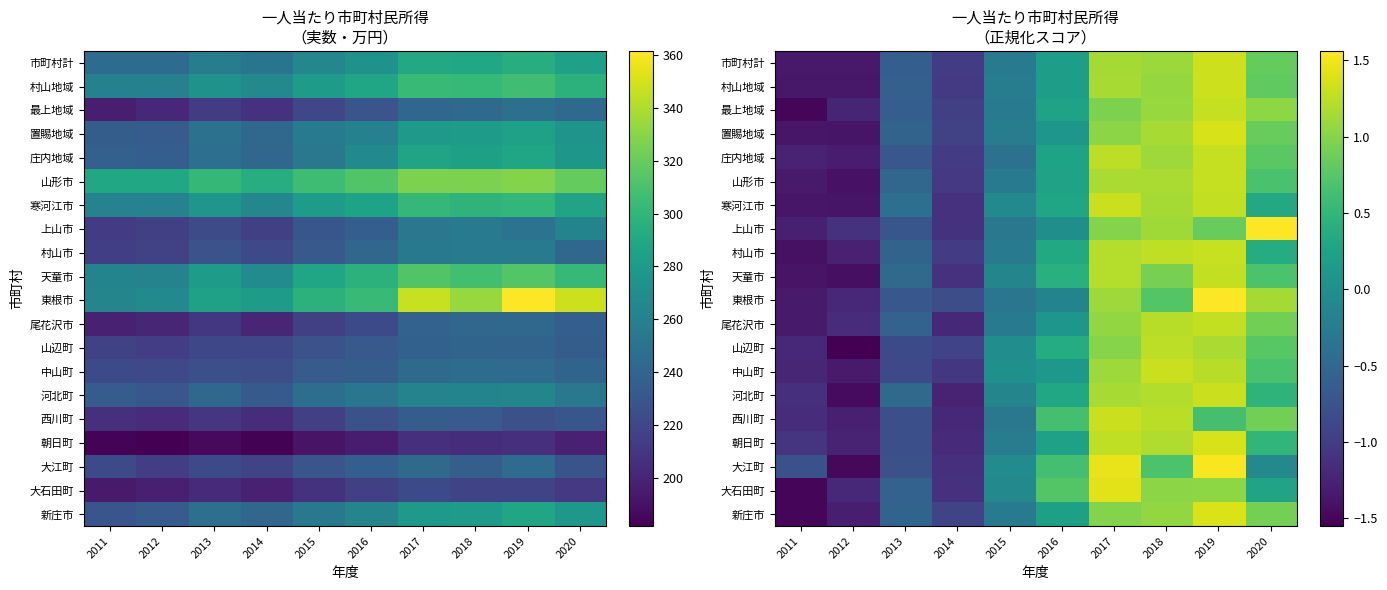

At which label does 市町村計 first exceed 0?

2016